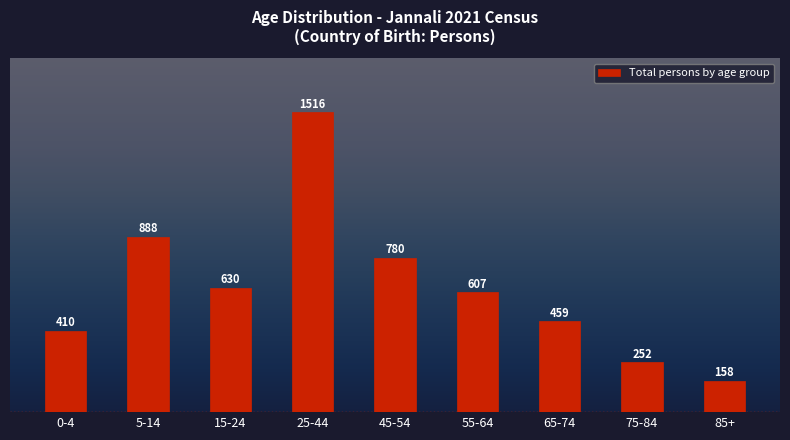

Reading left to right, transcribe all the data shown in this chart.

410	888	630	1516	780	607	459	252	158